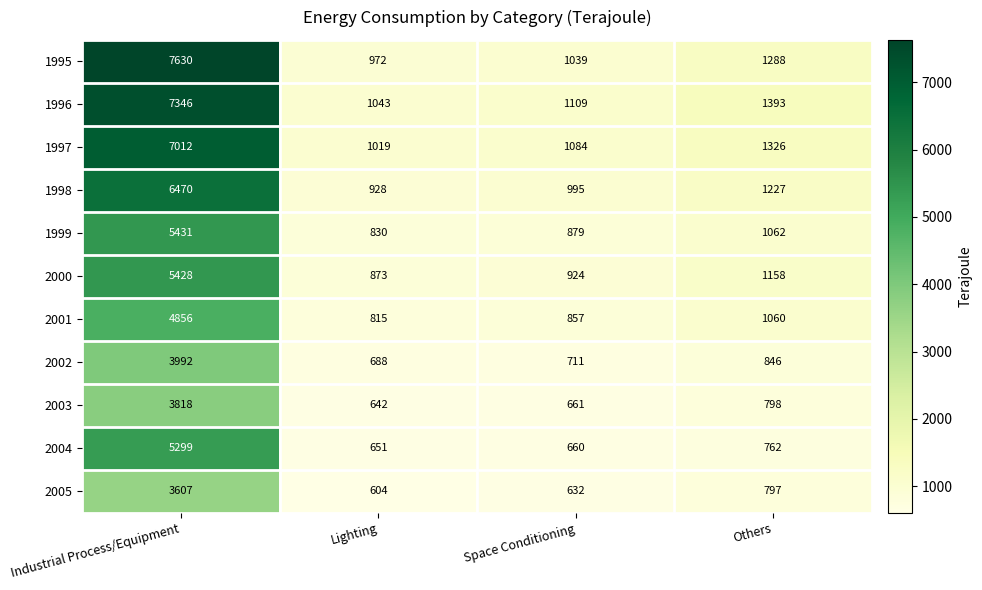

Between Lighting and Others, which series saw the biggest shift?

1996